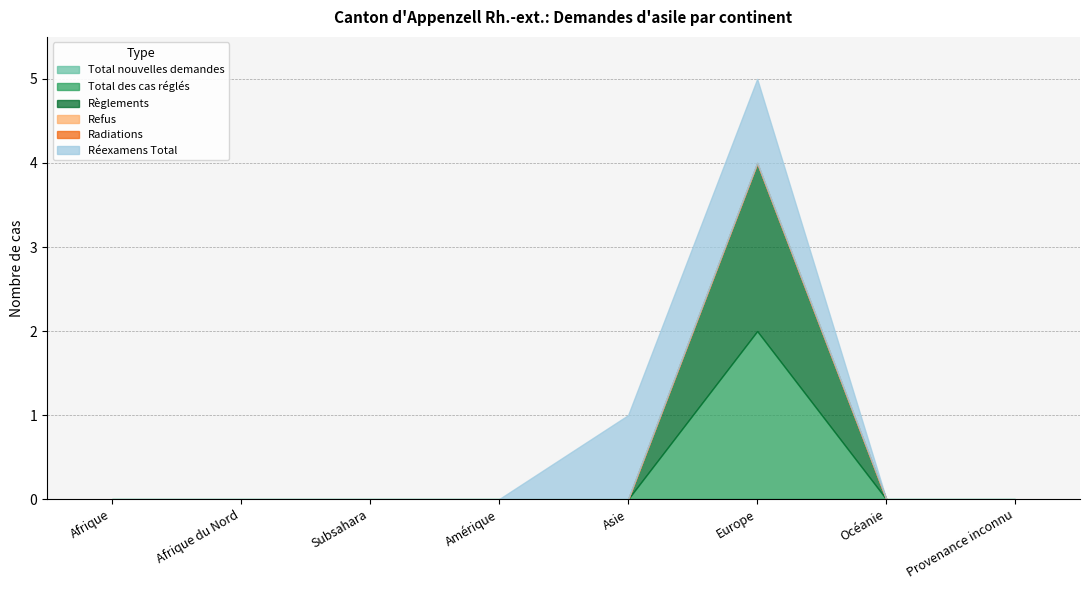

What is the label of the 1st point from the left?

Afrique